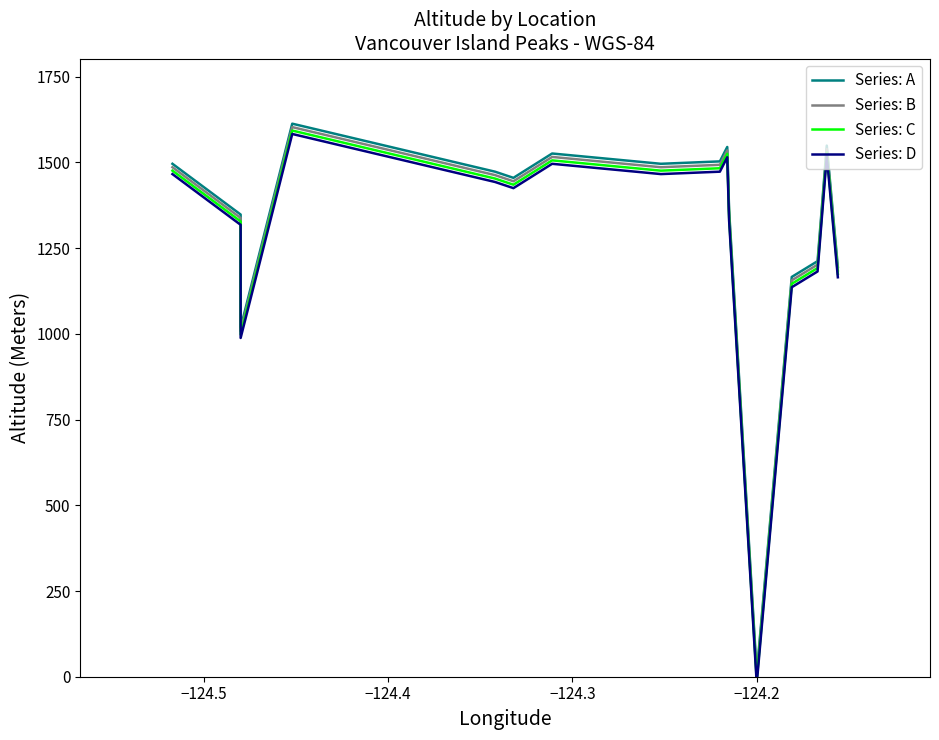

Reading left to right, list all the values displayed in this chart.

Series: A: 1496	1348	1018	1613	1473	1455	1526	1496	1503	1545	1361	10	1166	1212	1549	1195
Series: B: 1486	1338	1008	1603	1463	1445	1516	1486	1493	1535	1351	0	1156	1202	1539	1185
Series: C: 1476	1328	998	1593	1453	1435	1506	1476	1483	1525	1341	-10	1146	1192	1529	1175
Series: D: 1466	1318	988	1583	1443	1425	1496	1466	1473	1515	1331	-20	1136	1182	1519	1165